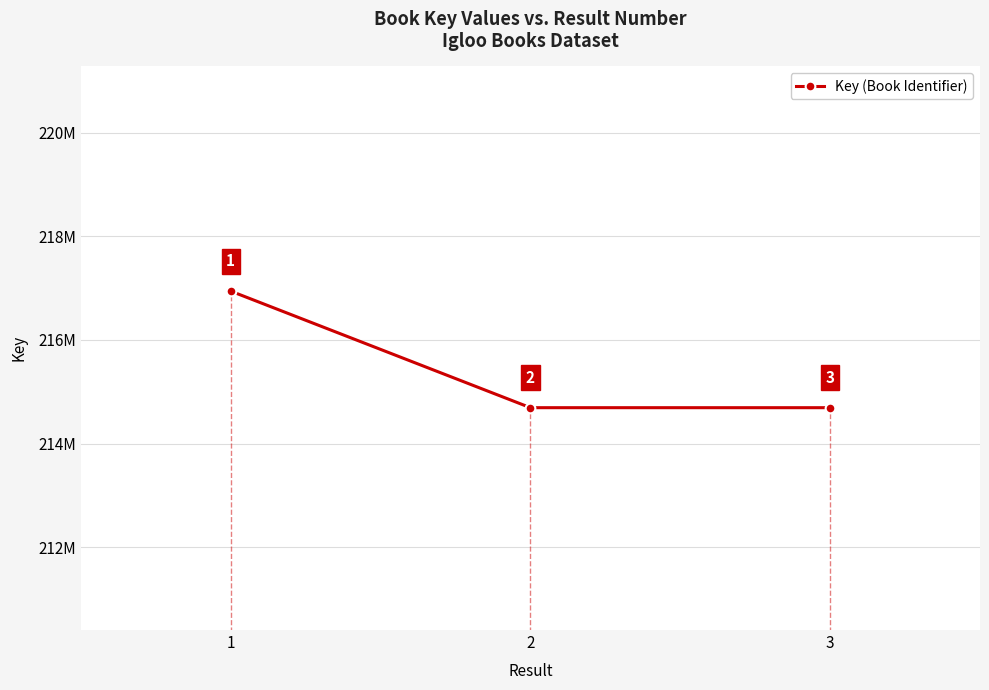

Is this an area chart (filled region under the line)?

No